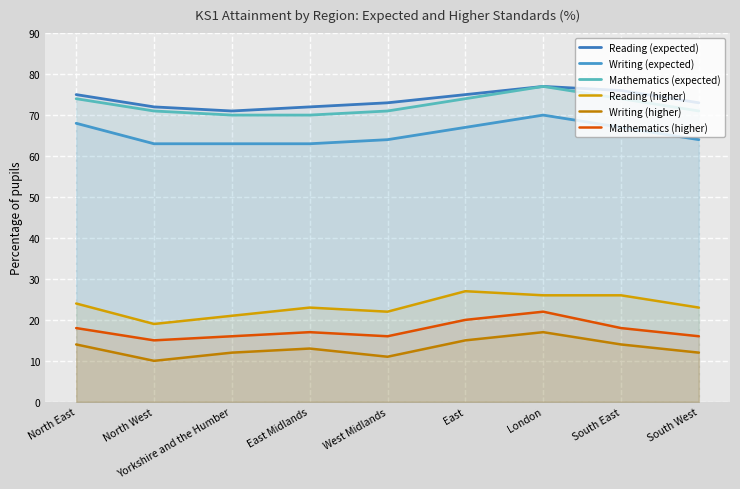

True or false: Reading (expected) and Mathematics (expected) cross at least once.

False